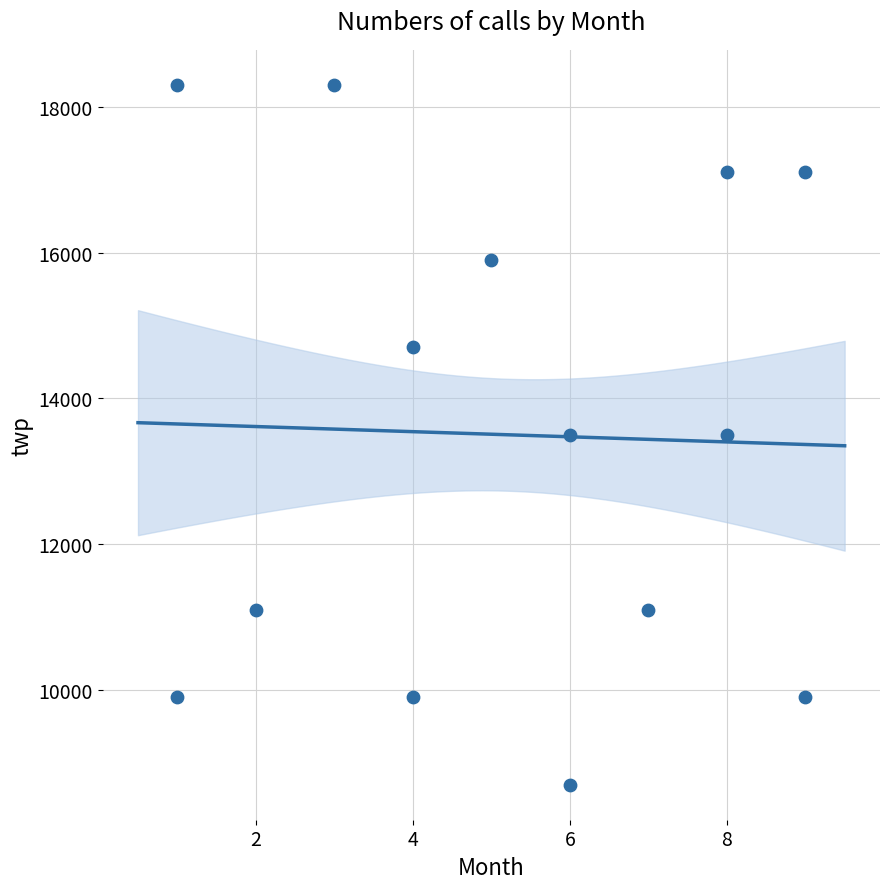

What is the range of X values (max minus min)?

8